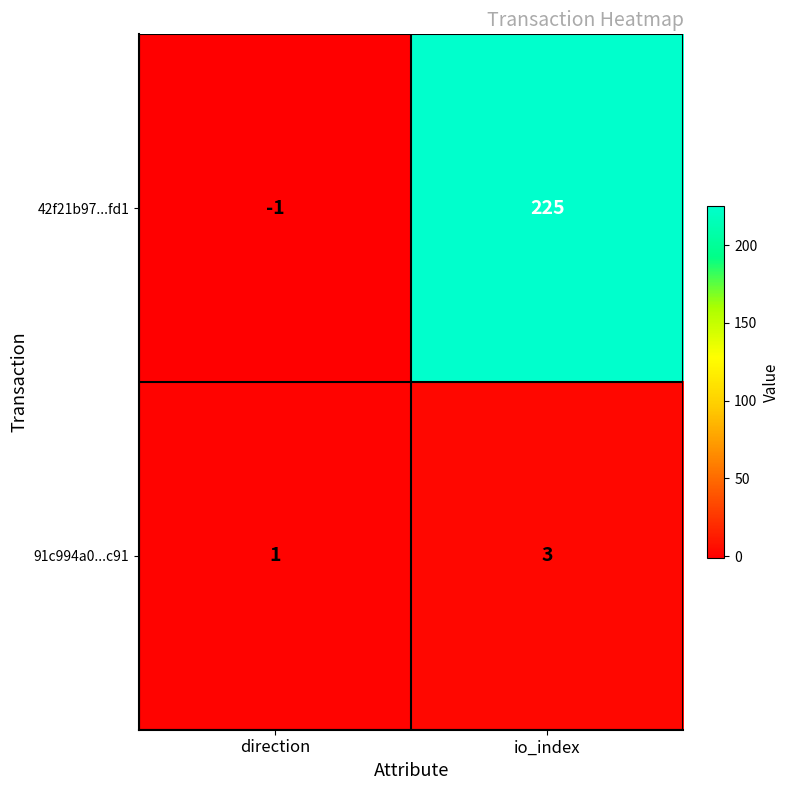

At which category does the chart reach its peak across all series?

io_index